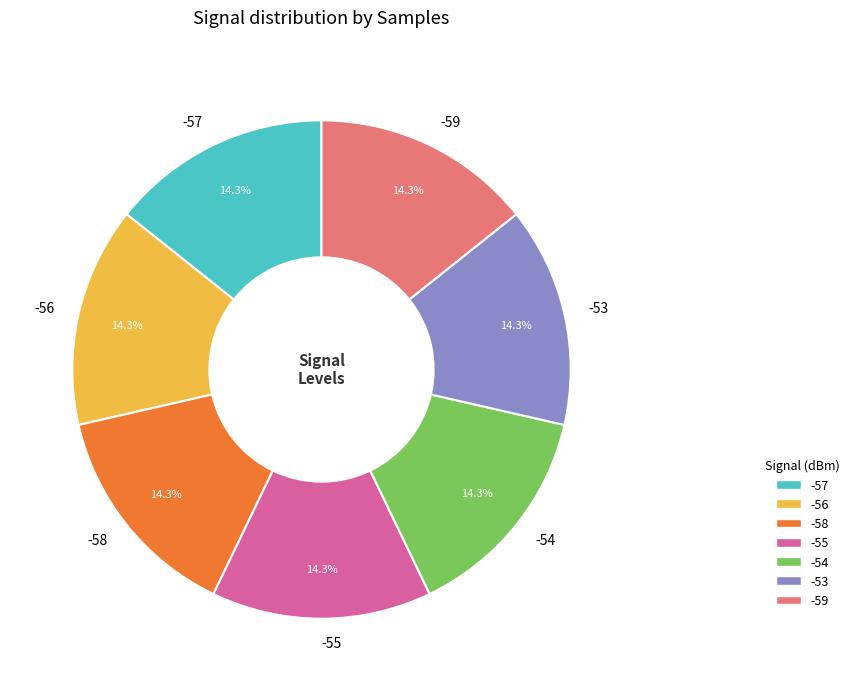

Do -56 and -53 together represent more than half of the pie?

No